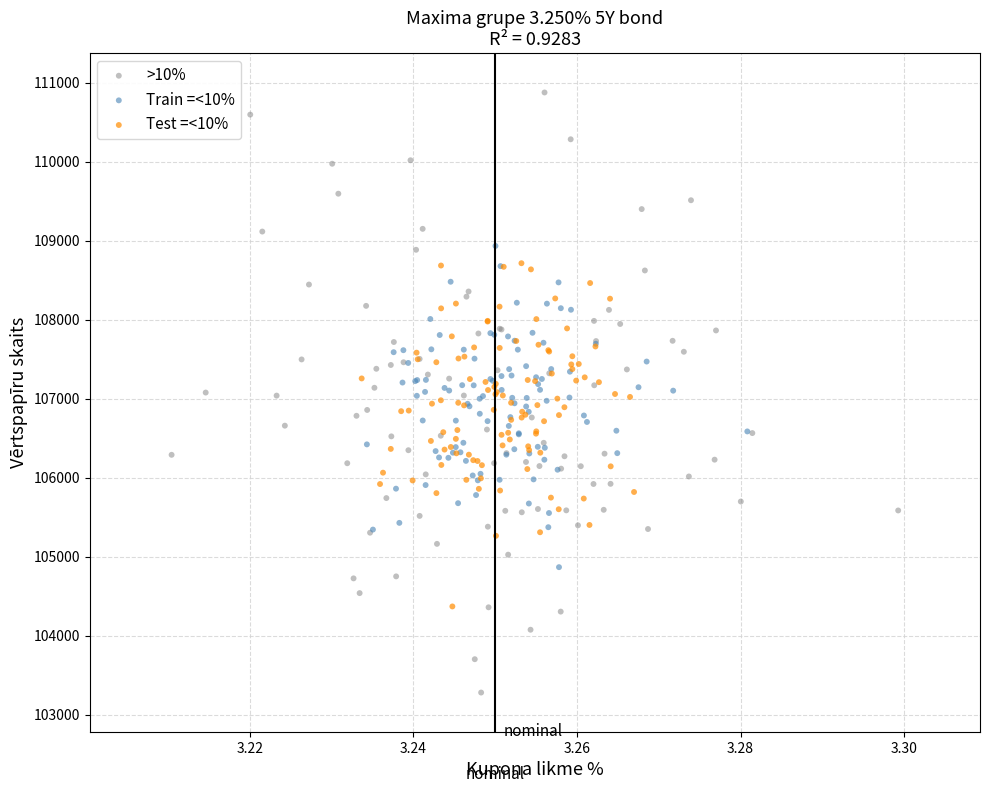

Which series contains the highest Y value?

>10%